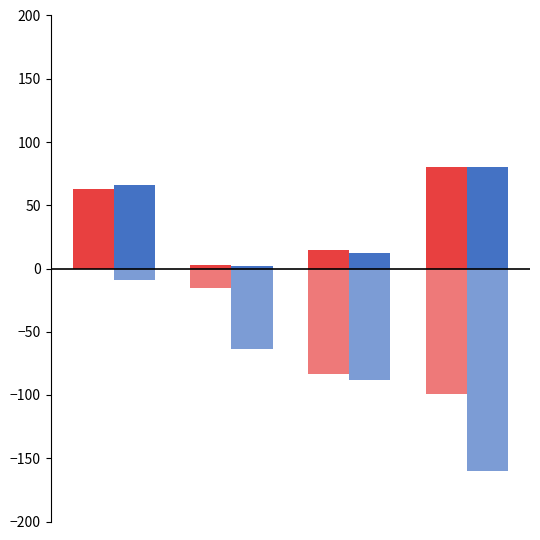

The Previsioni Definitive (CP) series shows 24.1 at 2. True or false?

False